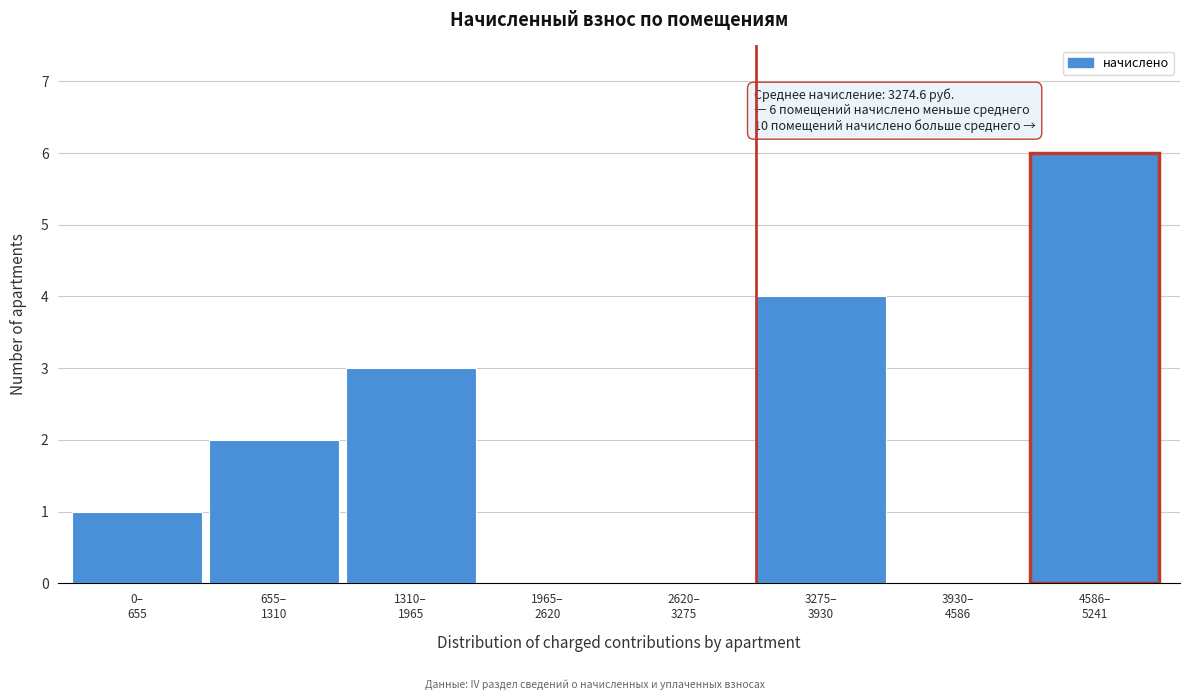

What is the sum of all values?

16